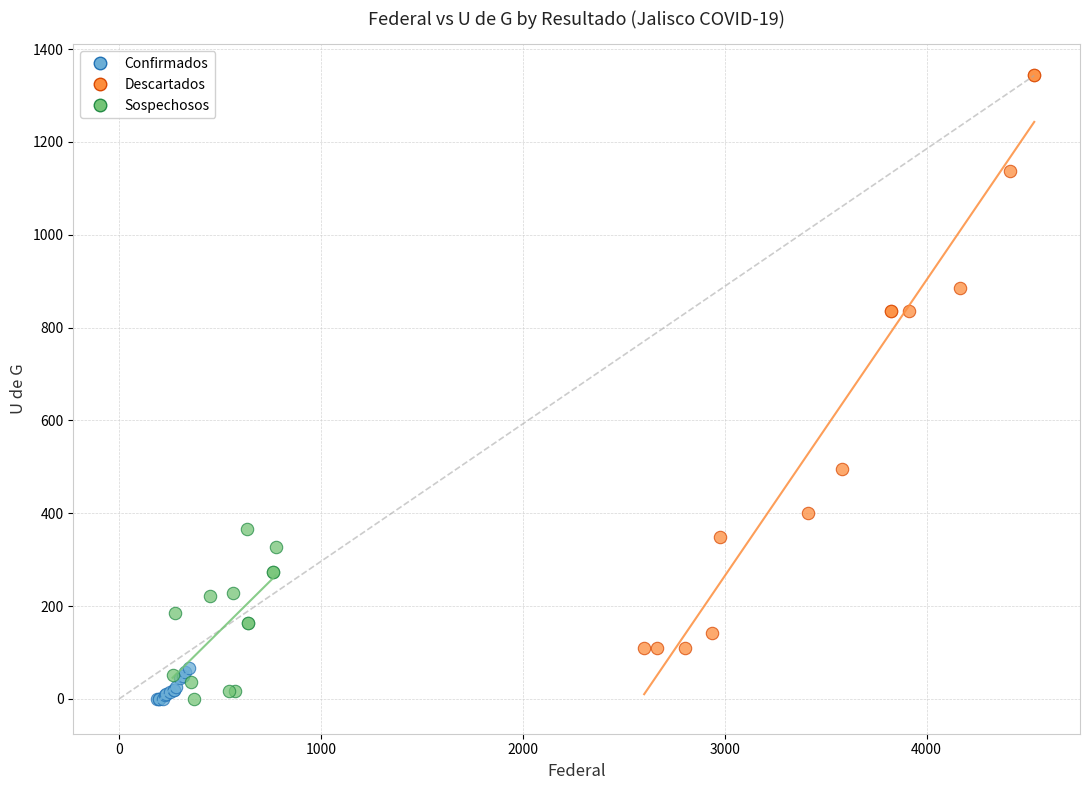

Which series reaches the maximum Y coordinate?

Descartados